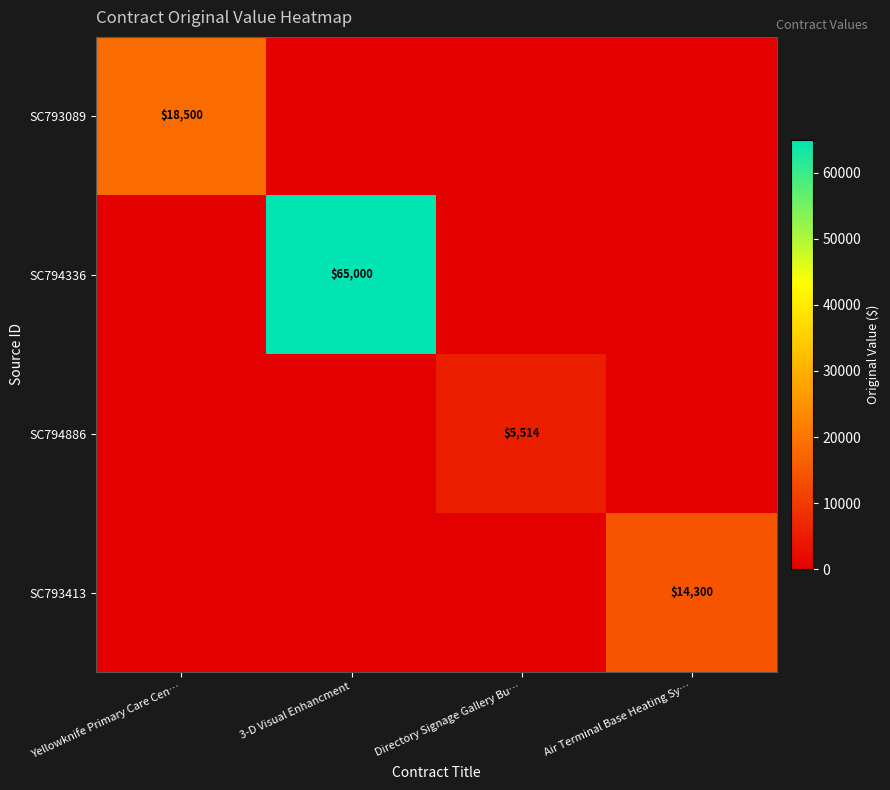

How many data points in SC794886 are above 0?

1